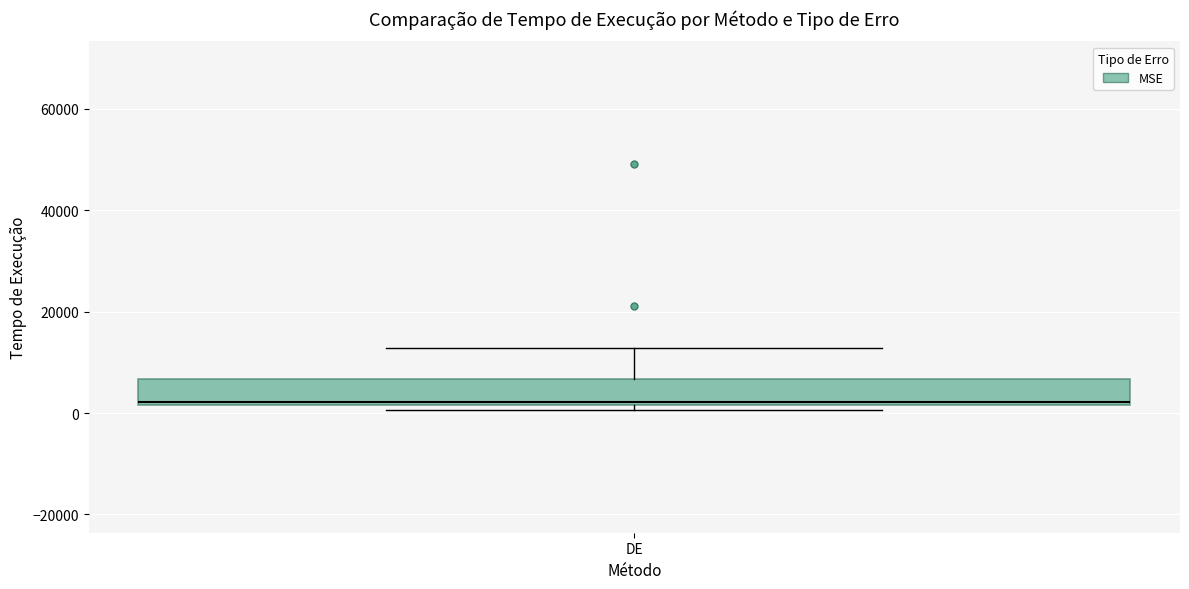

Where is the lower edge of the box for DE on the y-axis? The values are not printed on the chart, so give them approximately, as read against the axis.

2000